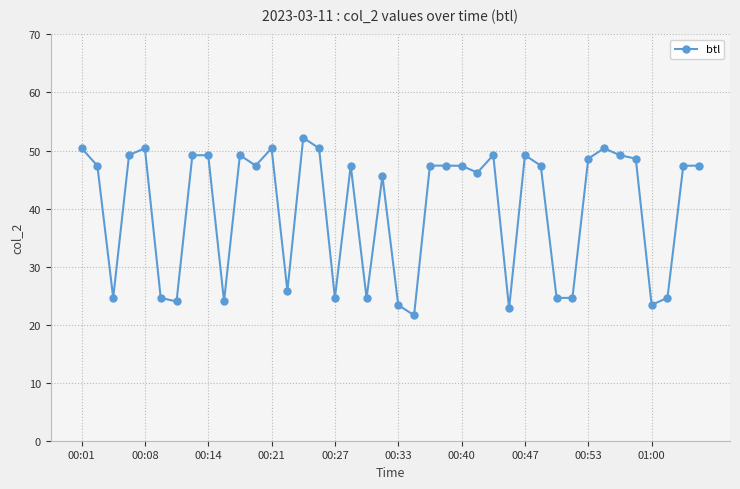

What is the difference between the maximum and minimum values?

30.6